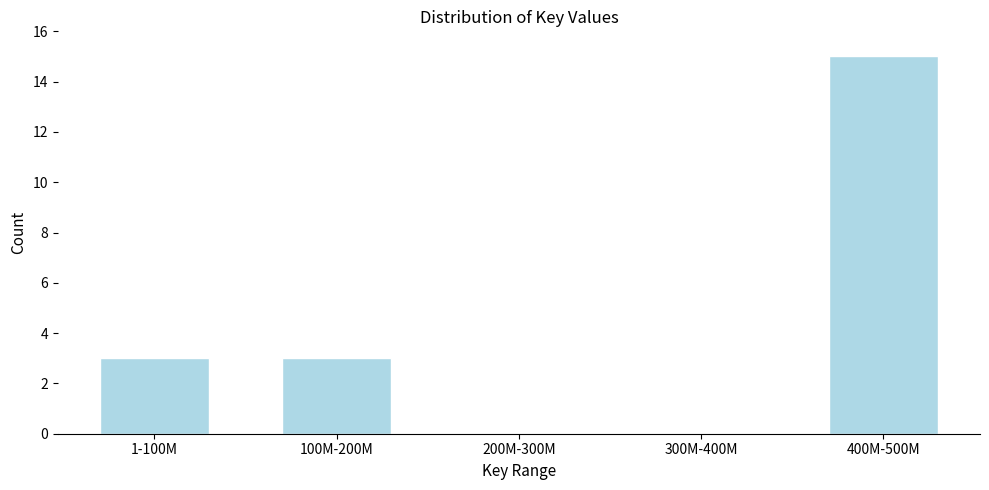

Reading left to right, list all the values displayed in this chart.

1-100M=3	100M-200M=3	200M-300M=0	300M-400M=0	400M-500M=15